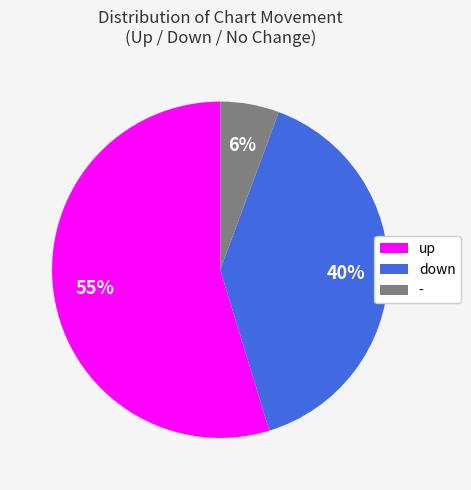

To the nearest percent, what portion does - represent?

6%